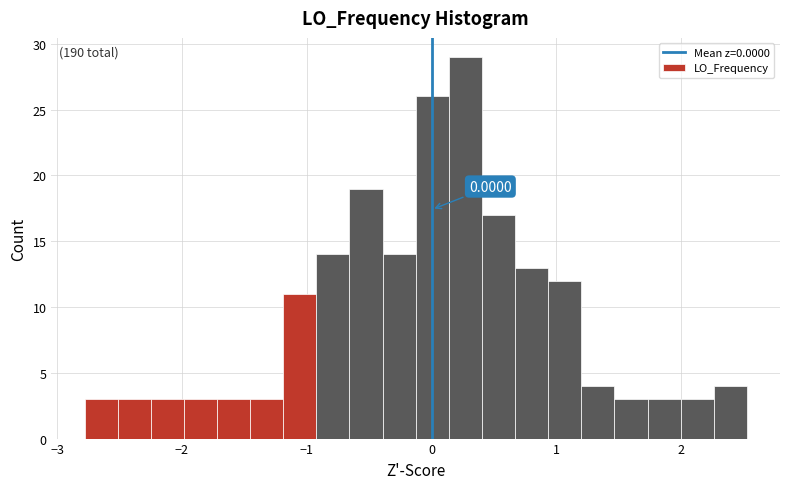

Around what value on the x-axis is the tallest bar? Give the approximate position of its centre, as read against the axis.

0.3